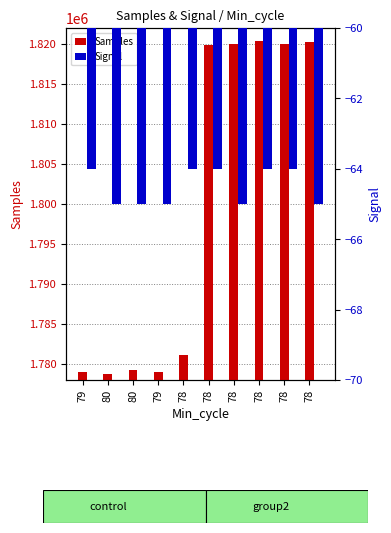

Does the chart contain any negative values?

Yes